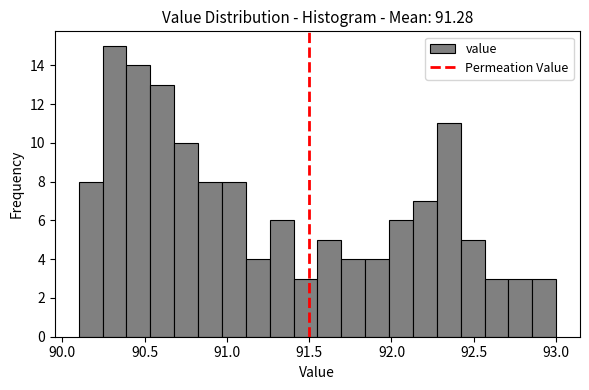

Around what value on the x-axis is the tallest bar? Give the approximate position of its centre, as read against the axis.

90.30